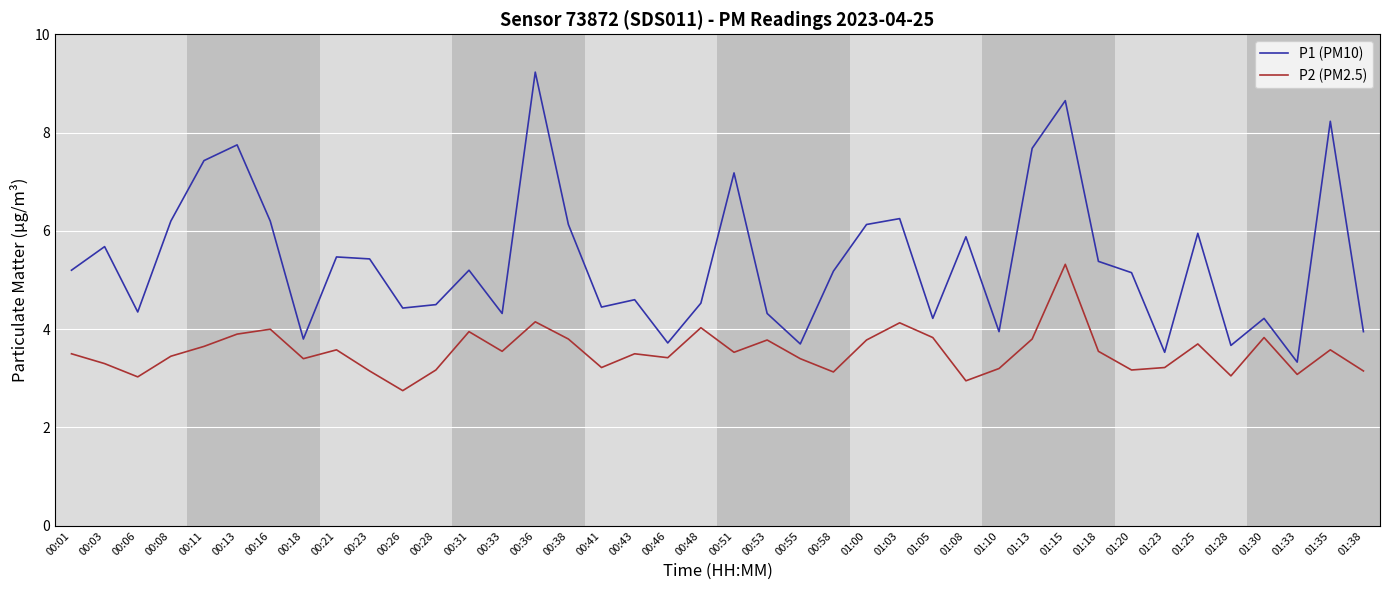

What is the total value across all series at 00:33?

7.9